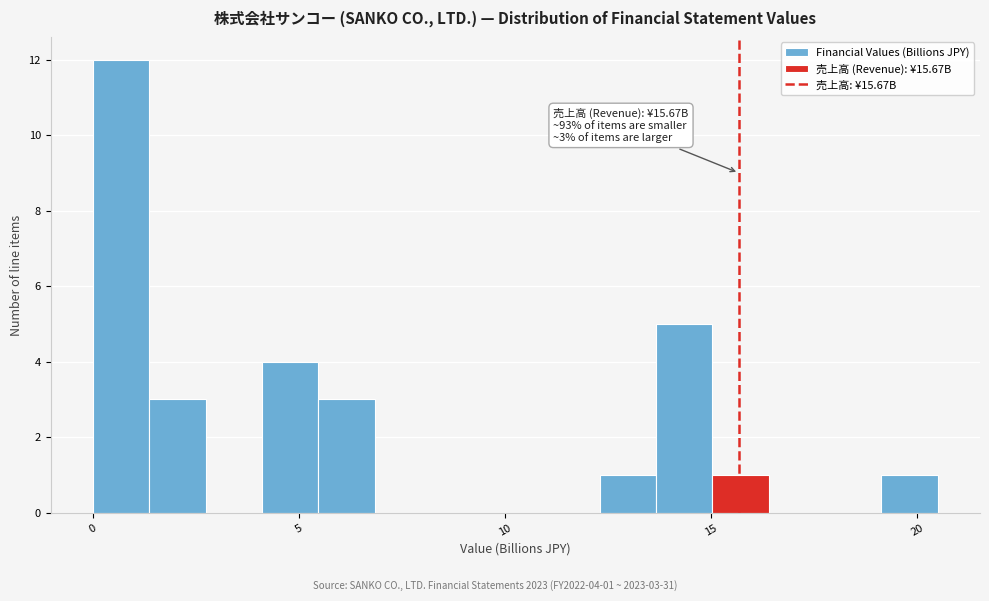

Read against the x-axis, roughly where is the centre of the tallest bar?

0.5